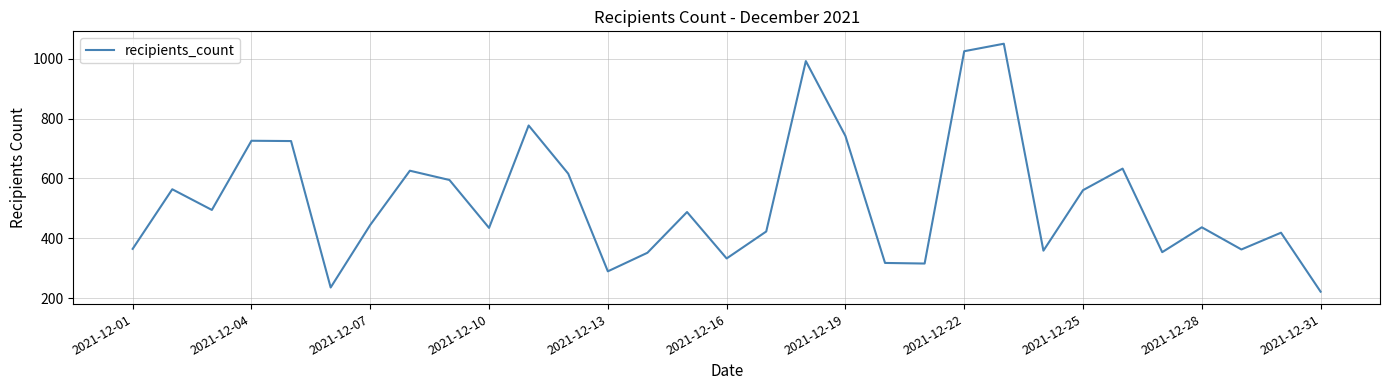

How many values are below 445?

15